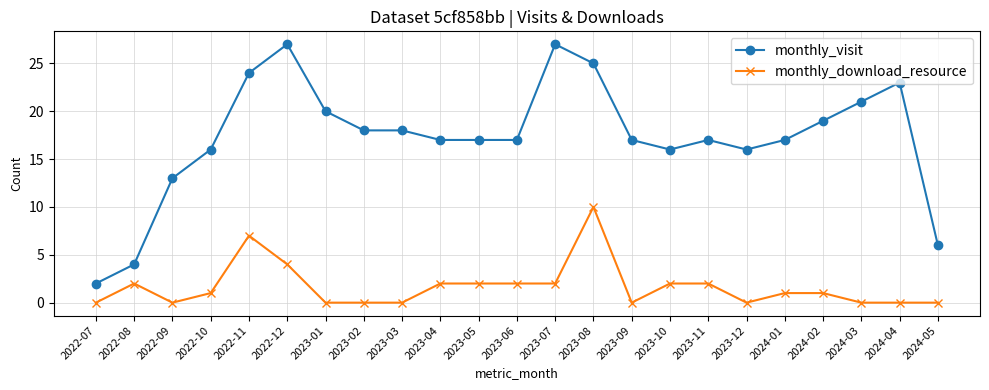

Reading left to right, list all the values displayed in this chart.

monthly_visit: 2	4	13	16	24	27	20	18	18	17	17	17	27	25	17	16	17	16	17	19	21	23	6
monthly_download_resource: 0	2	0	1	7	4	0	0	0	2	2	2	2	10	0	2	2	0	1	1	0	0	0